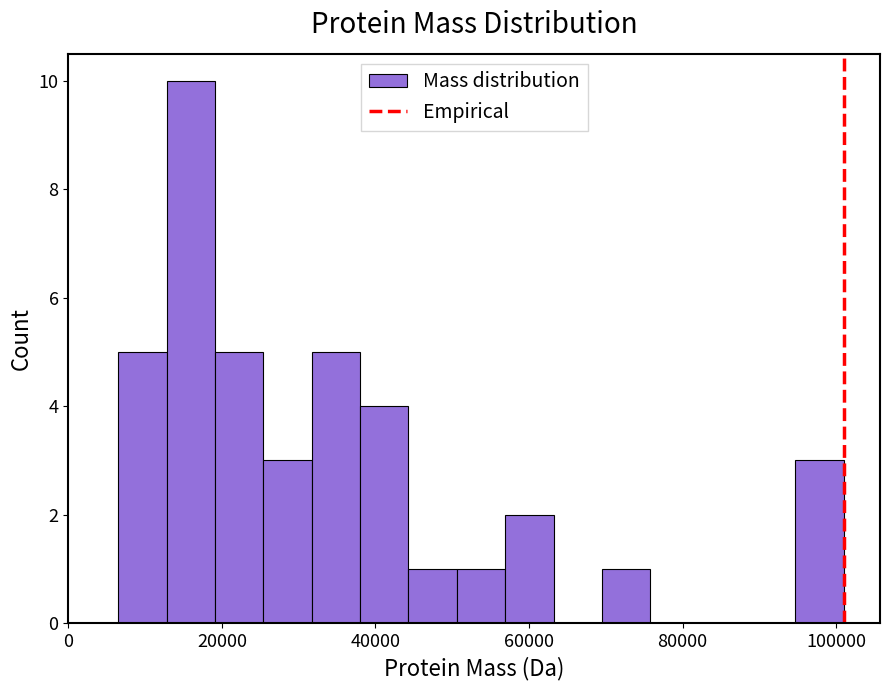

Around what value on the x-axis is the tallest bar? Give the approximate position of its centre, as read against the axis.

16000